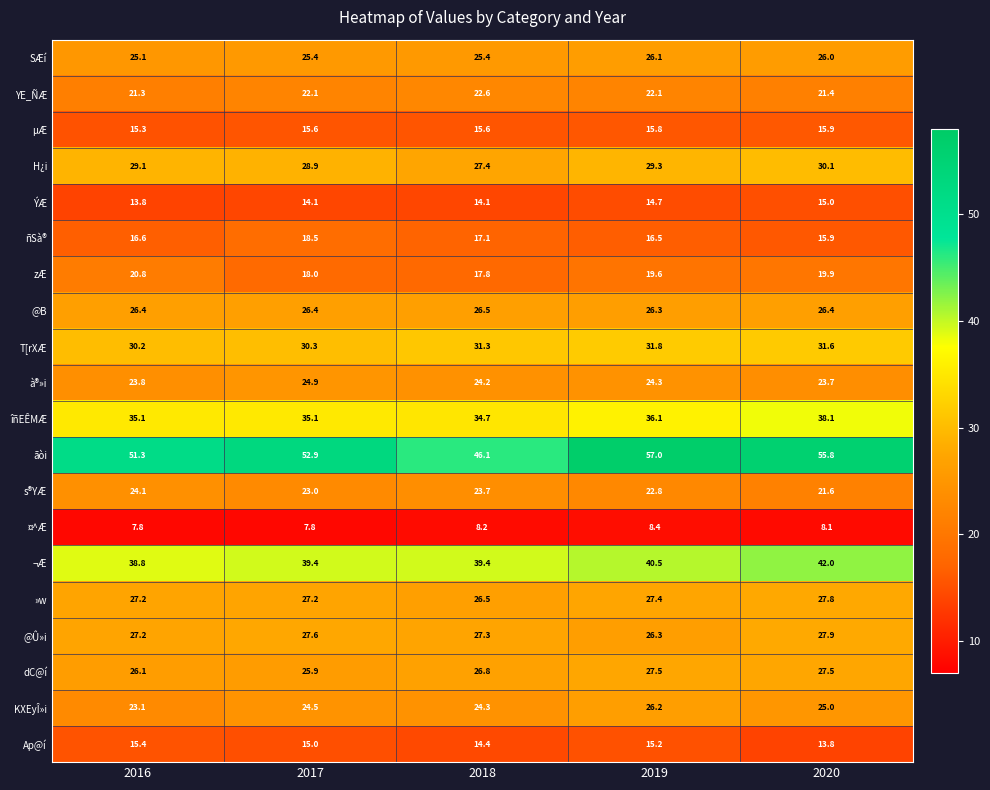

Which series has the largest total across all categories?

ãòi